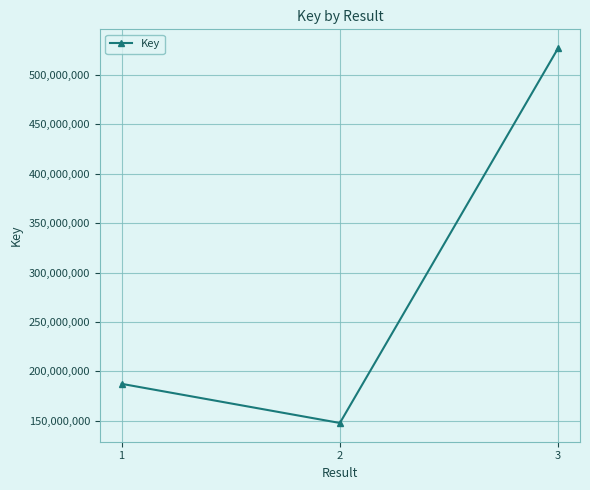

Approximately how many times larger is the value at 1 compared to 3?

0.4